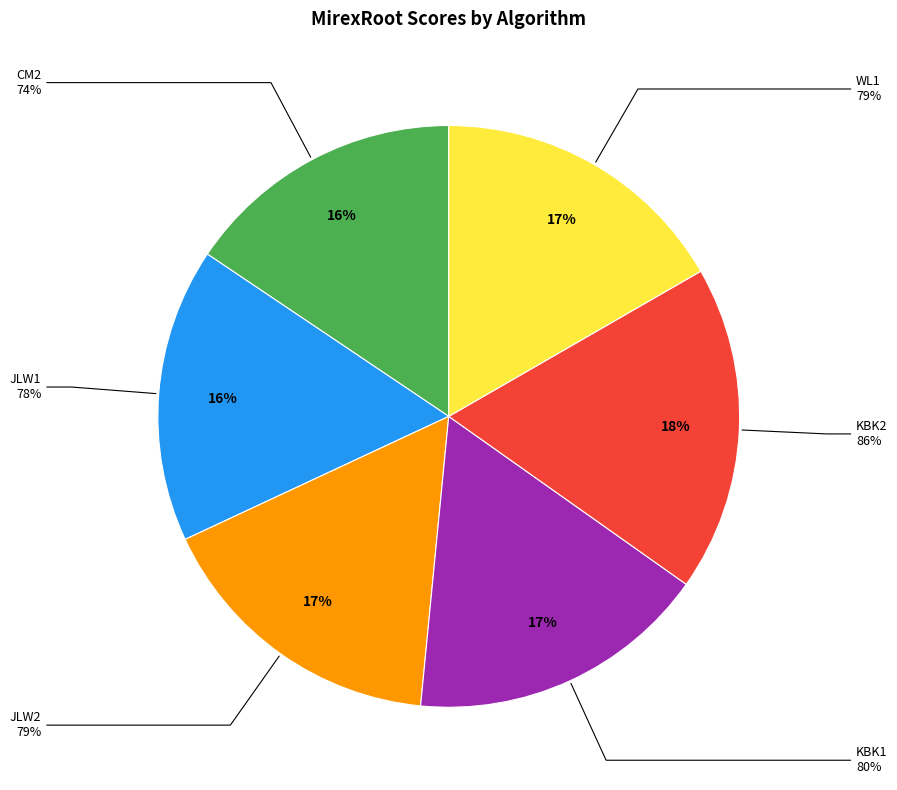

To the nearest percent, what is the difference between the largest and smallest slice percentages?

3%